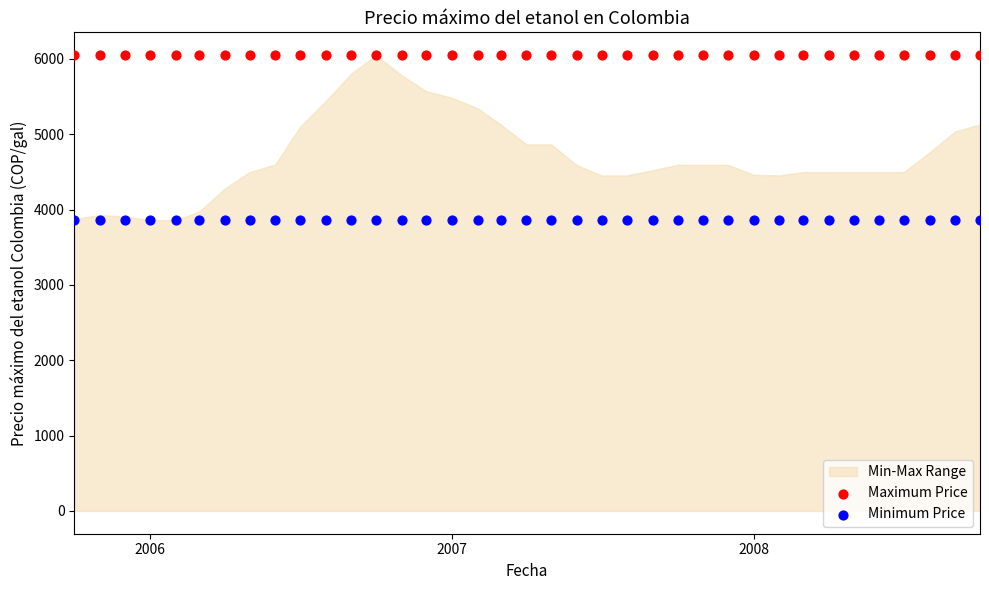

Which series contains the lowest Y value?

Minimum Price